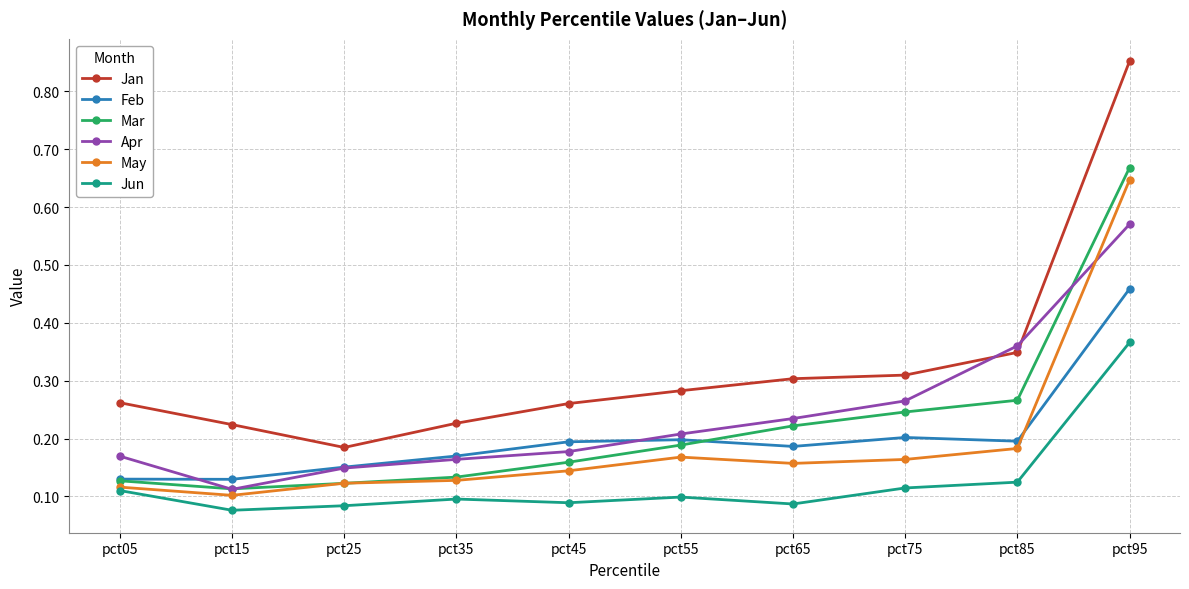

Count the number of categories in the chart.

10